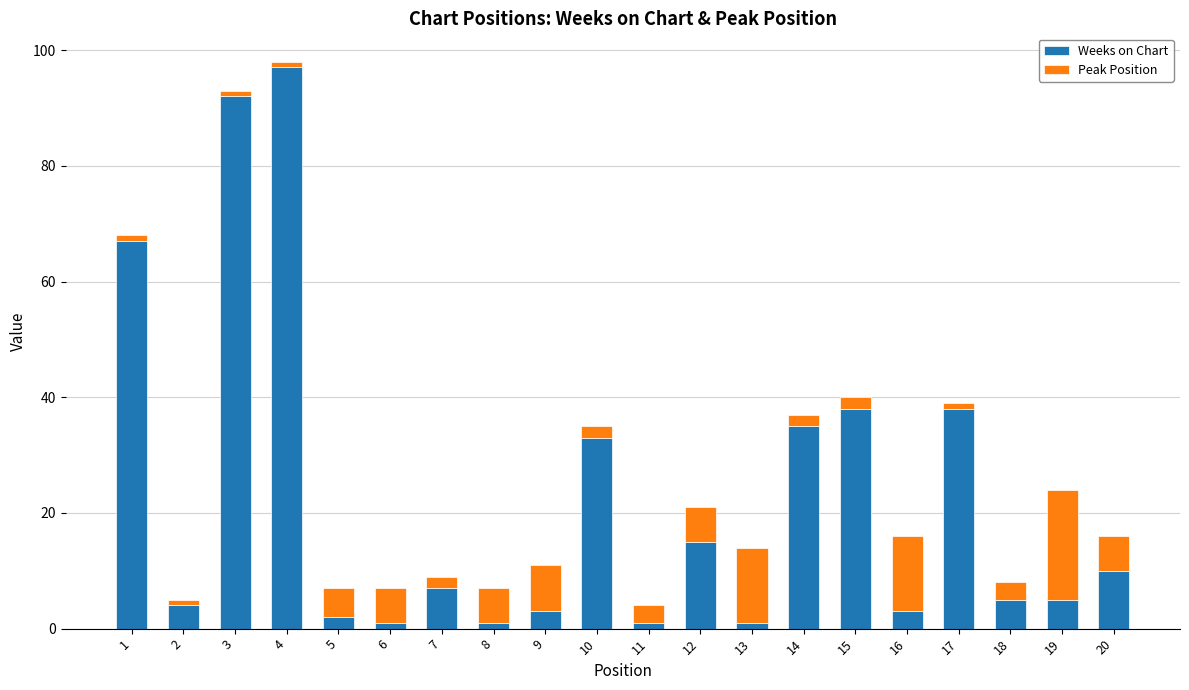

At which category is the sum across all series the highest?

4